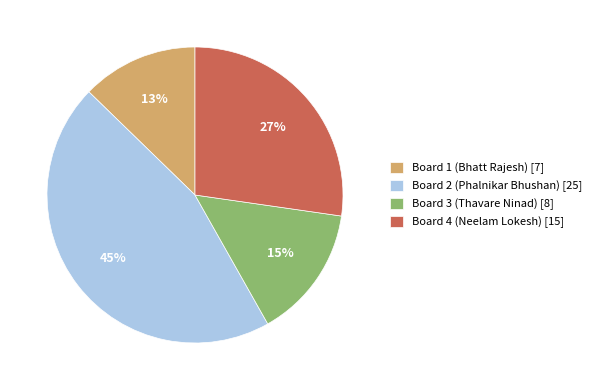

Is the sum of Board 3 (Thavare Ninad) [8] and Board 2 (Phalnikar Bhushan) [25] greater than half?

Yes